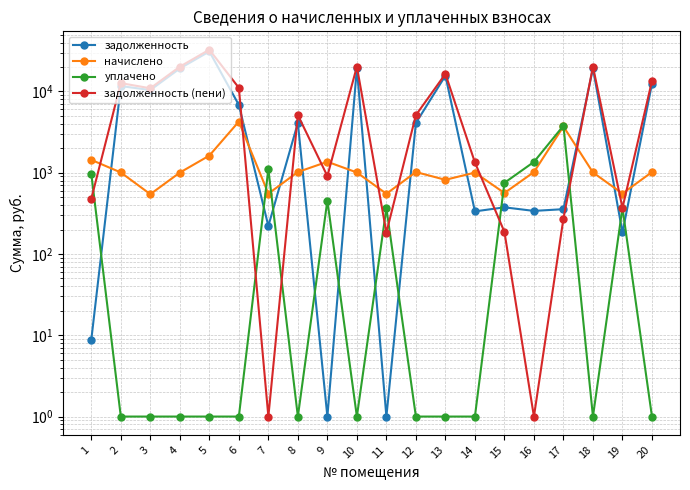

List the series in order of their peak value, lowest first.

уплачено, начислено, задолженность, задолженность (пени)